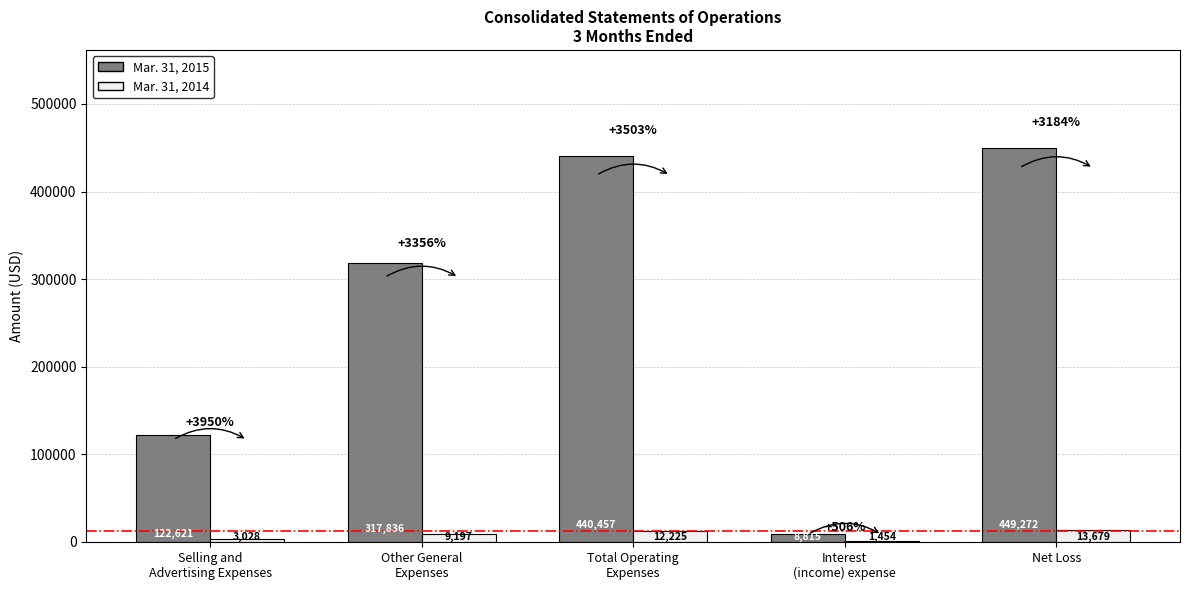

What is the highest value of the Mar. 31, 2014 series?

13679